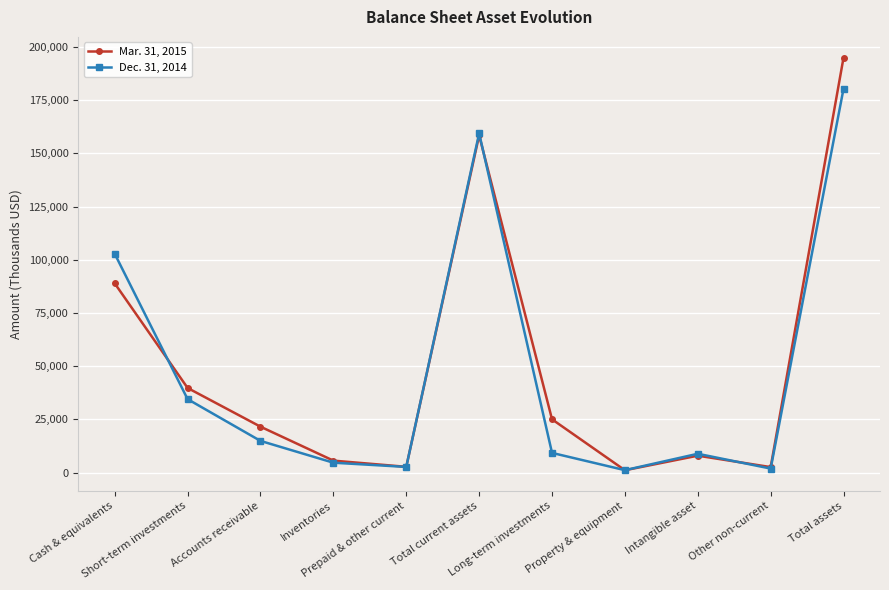

How many interior local peaks does the Dec. 31, 2014 series have?

2